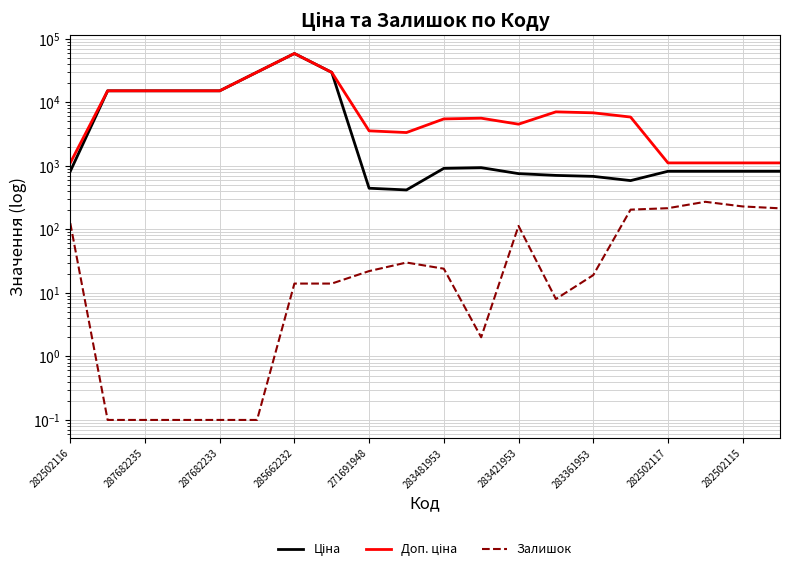

Which category has the highest value in the Залишок series?

17